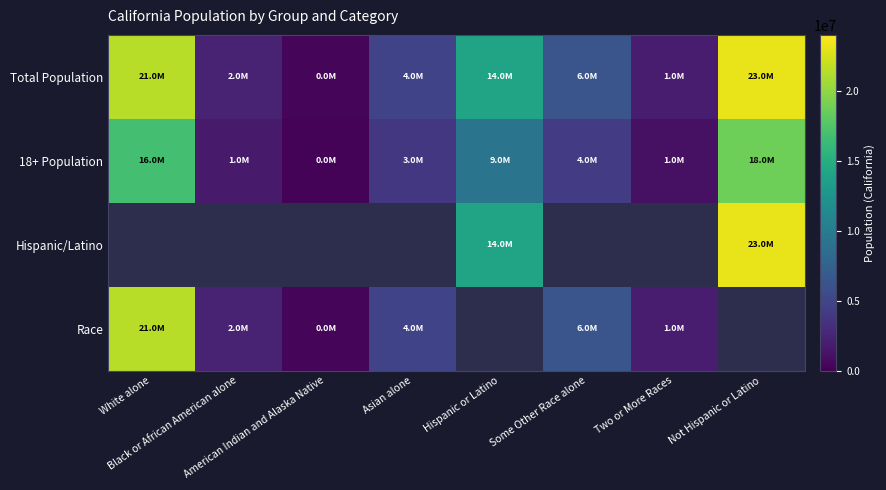

Is the value of 18+ Population at American Indian and Alaska Native greater than the value of Race at Two or More Races?

No